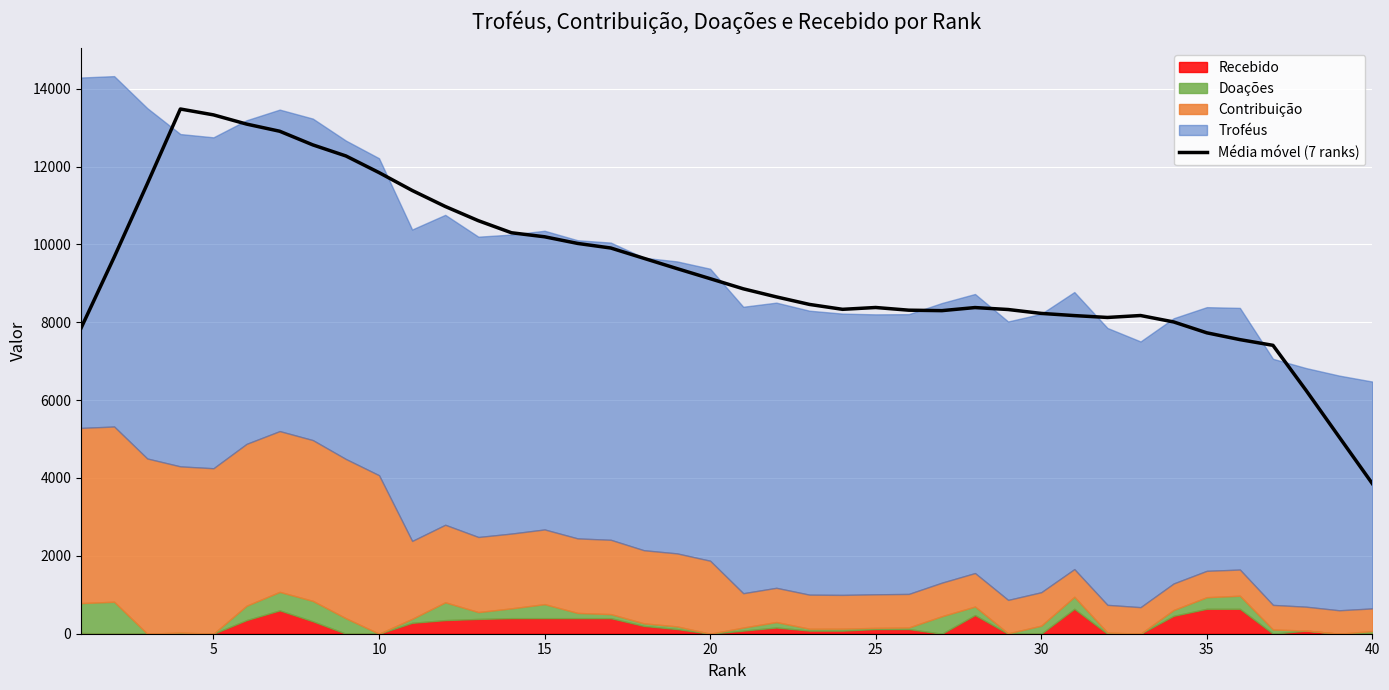

How many interior local valleys (lower than both neighbors) does the data have?

3